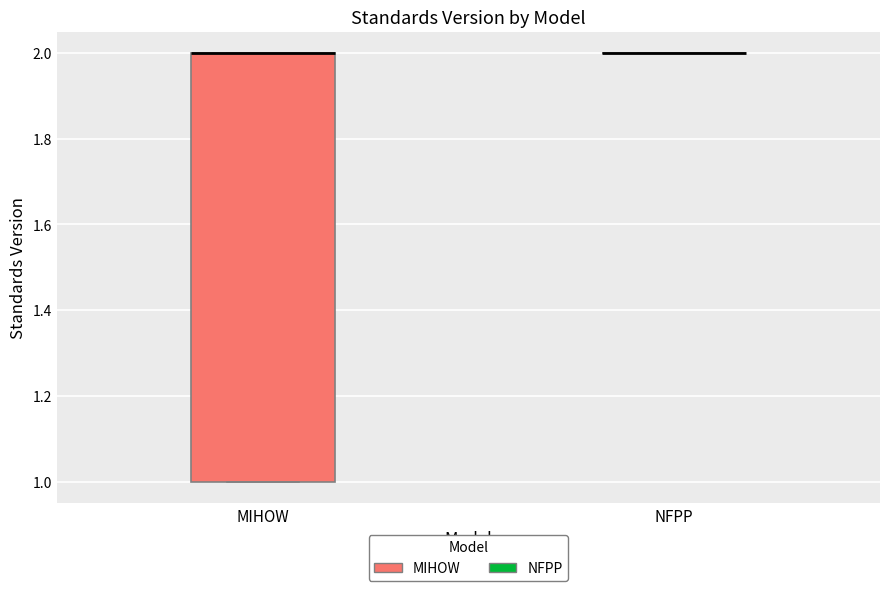

Reading left to right, transcribe this box plot: for each box, give where its median line is, the range the box spans, and where its two whiskers end, as read against the y-axis. The values are not printed on the chart, so give them approximately, as read against the axis.

MIHOW: median 2 (drawn on the box's upper edge), box 1 to 2, whiskers 1 to 2
NFPP: box collapsed to a line at 2, whiskers 2 to 2